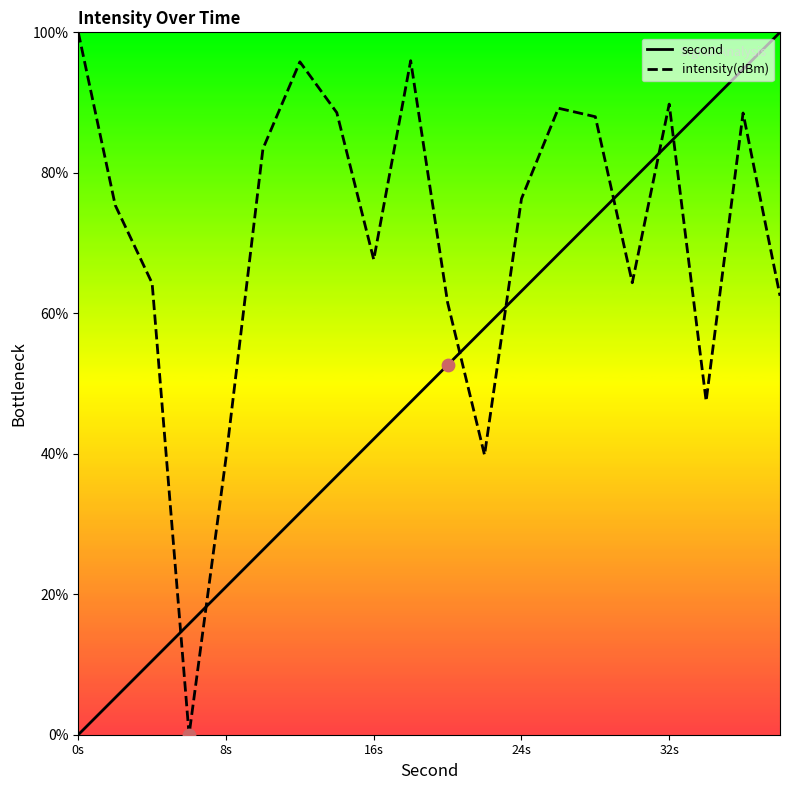

Which series has the largest total across all categories?

intensity(dBm)